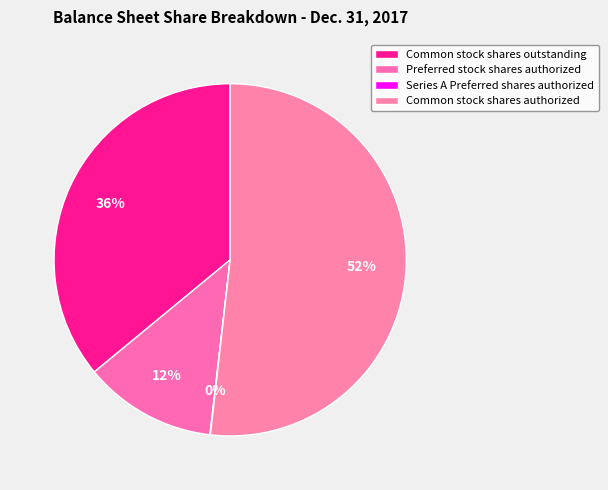

How many segments does this pie chart have?

4